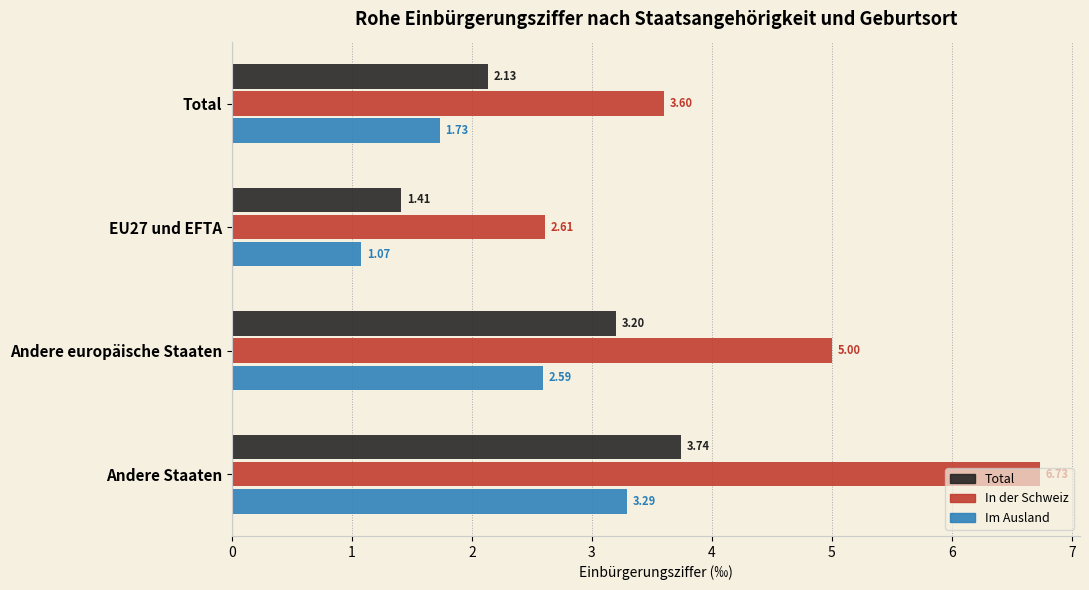

At which label does Im Ausland reach its minimum?

EU27 und EFTA